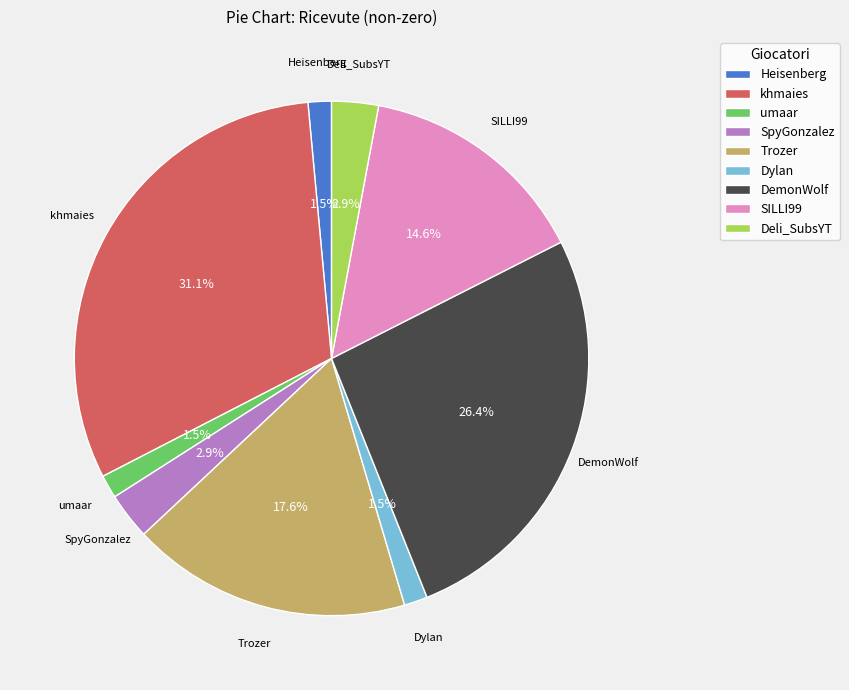

What is the ratio of the value at Heisenberg to the value at DemonWolf?

0.1